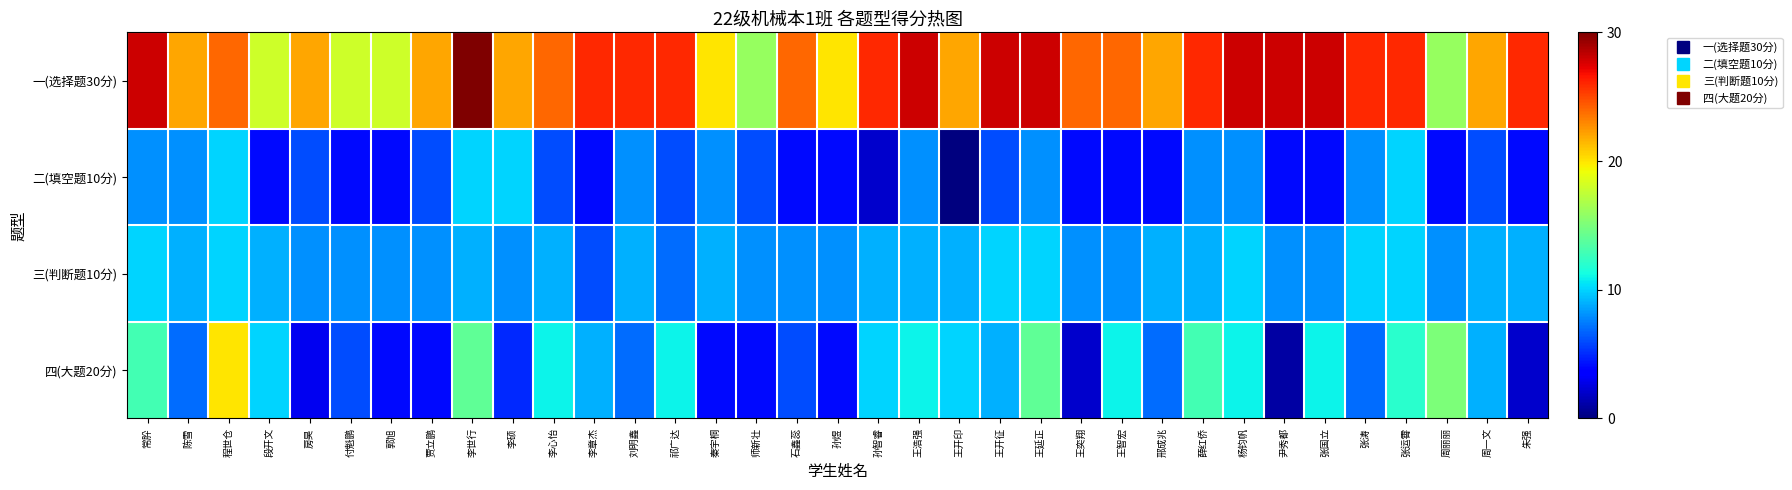

Which series has the largest total across all categories?

一(选择题30分)